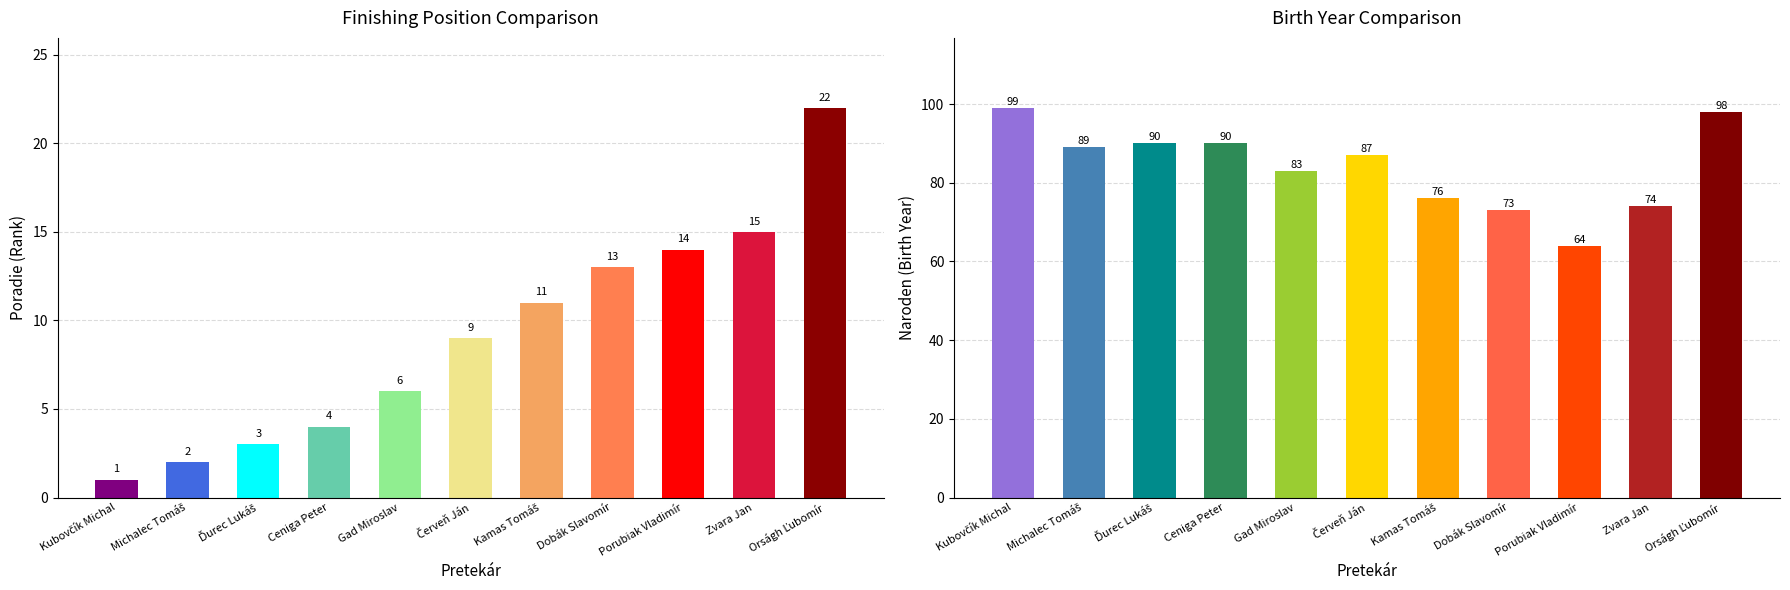

What is the label of the 6th bar from the left?

Červeň Ján